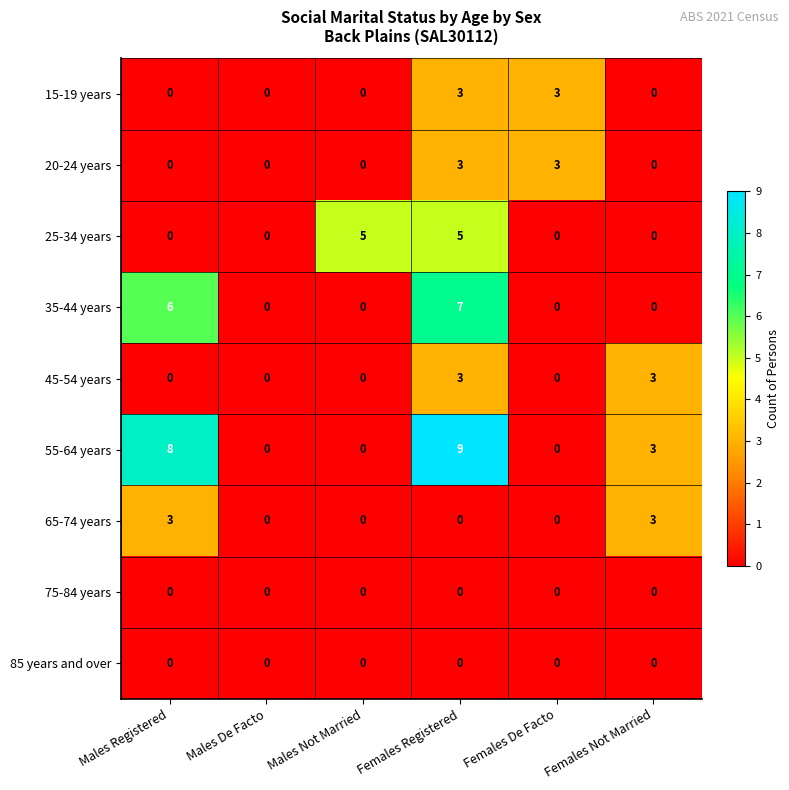

What is the greatest value displayed?

9